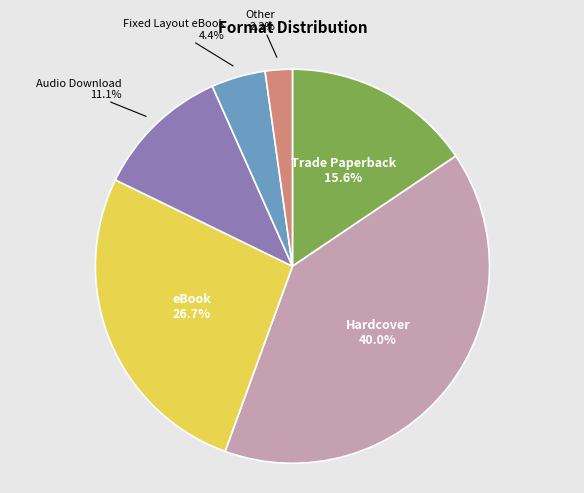

To the nearest percent, what is the difference between the largest and smallest slice percentages?

38%